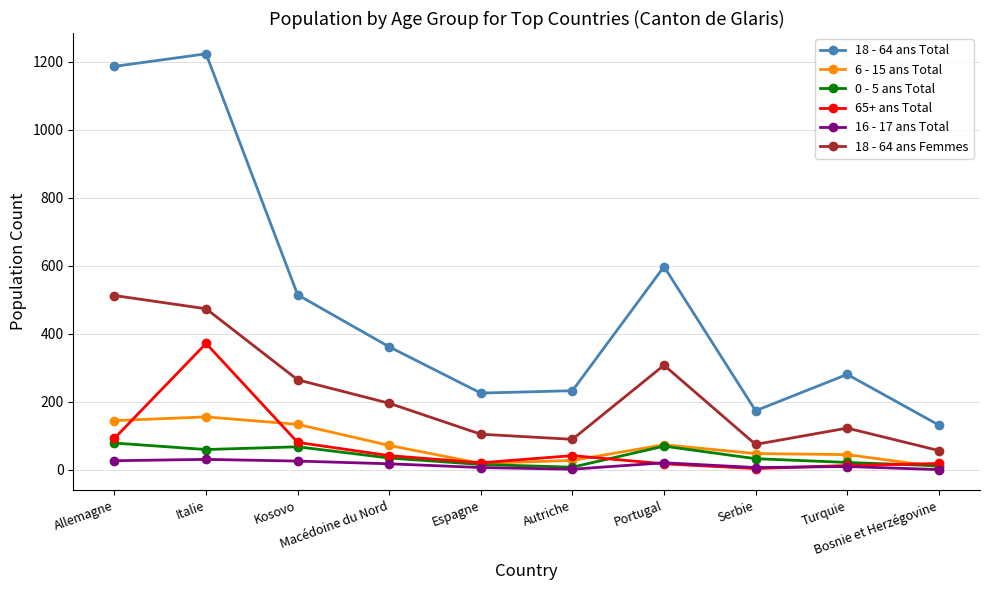

What is the minimum value shown in the chart?

1